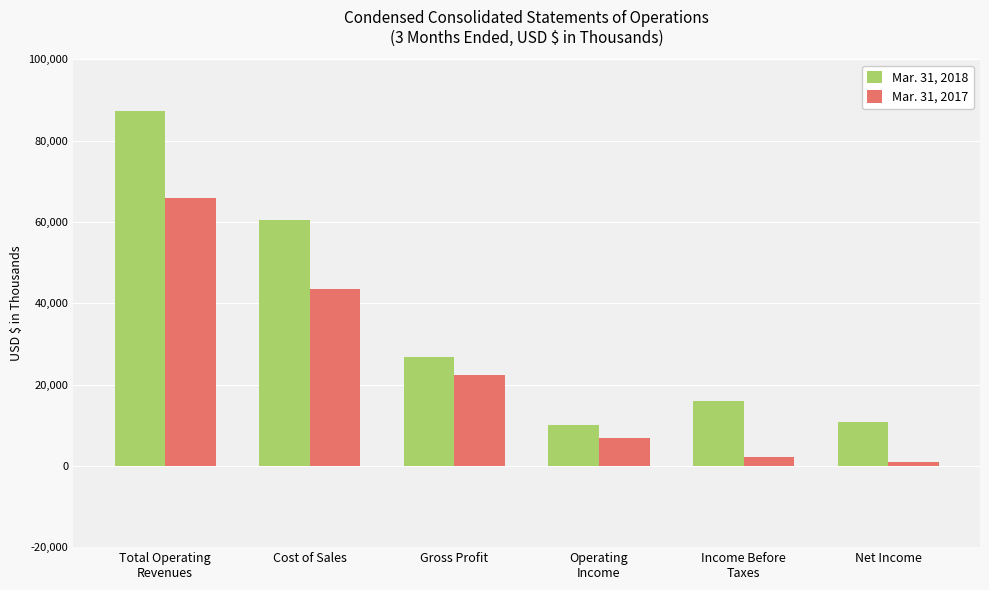

How many data points does each series have?

6